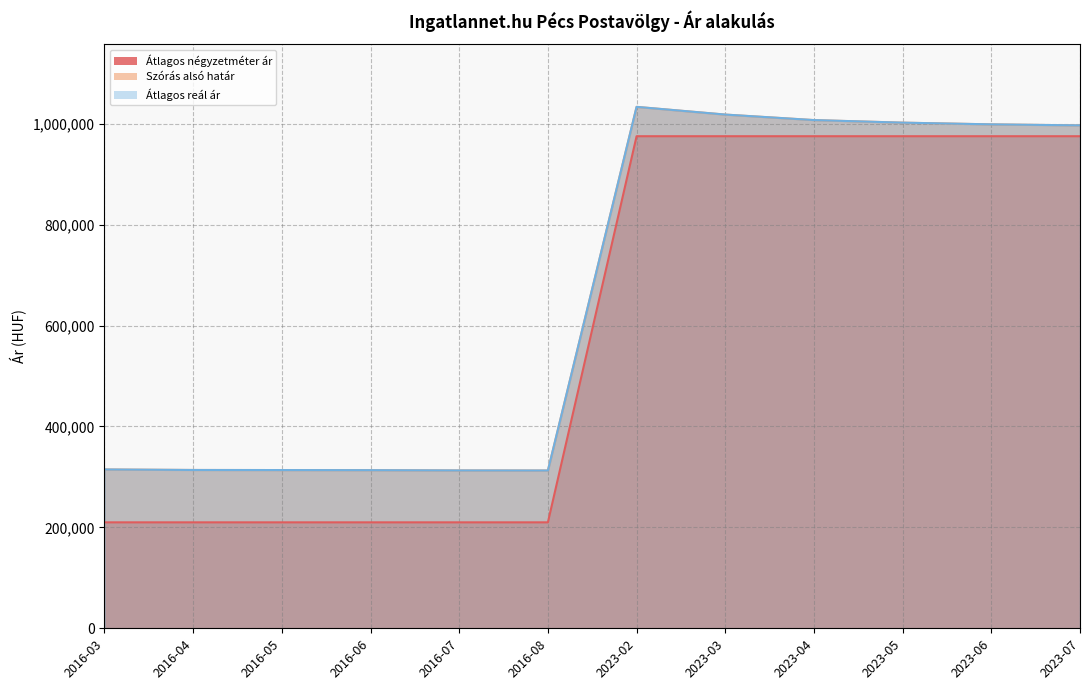

What is the value of the Szórás alsó határ point at the 7th from the left?

1033500